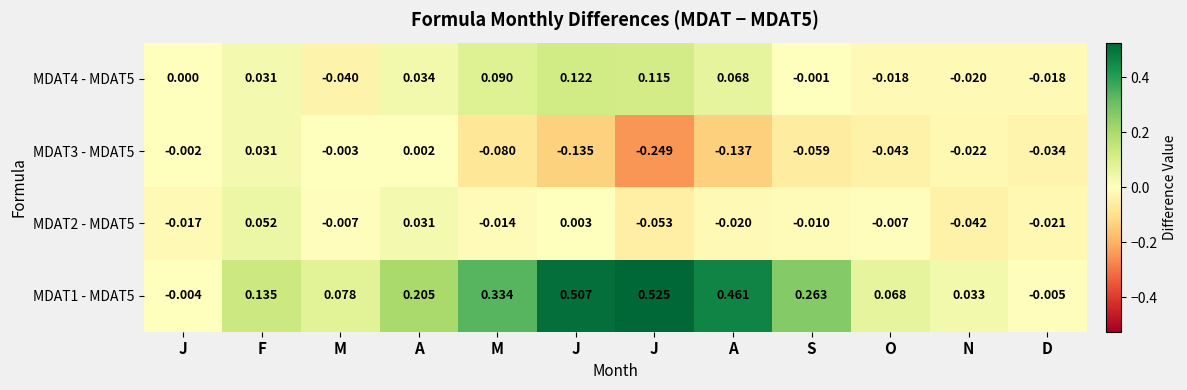

How many negative values does the MDAT1 - MDAT5 series have?

2